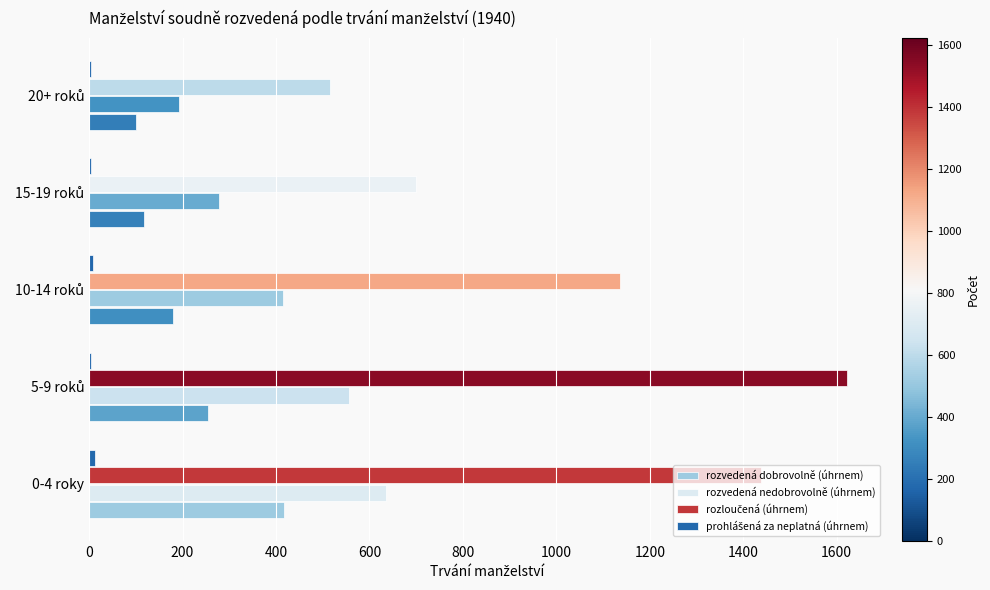

How many categories are shown in the chart?

5